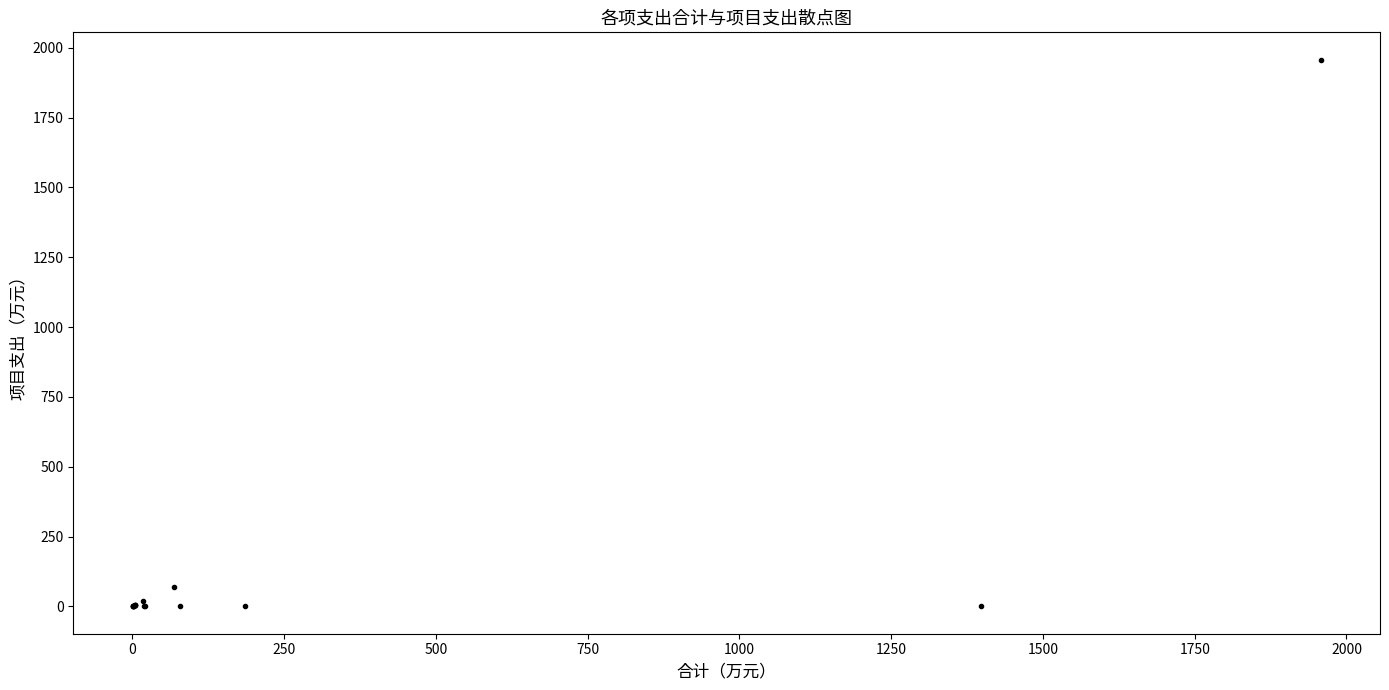

What Y value in the scatter plot is closest to 978?

68.8